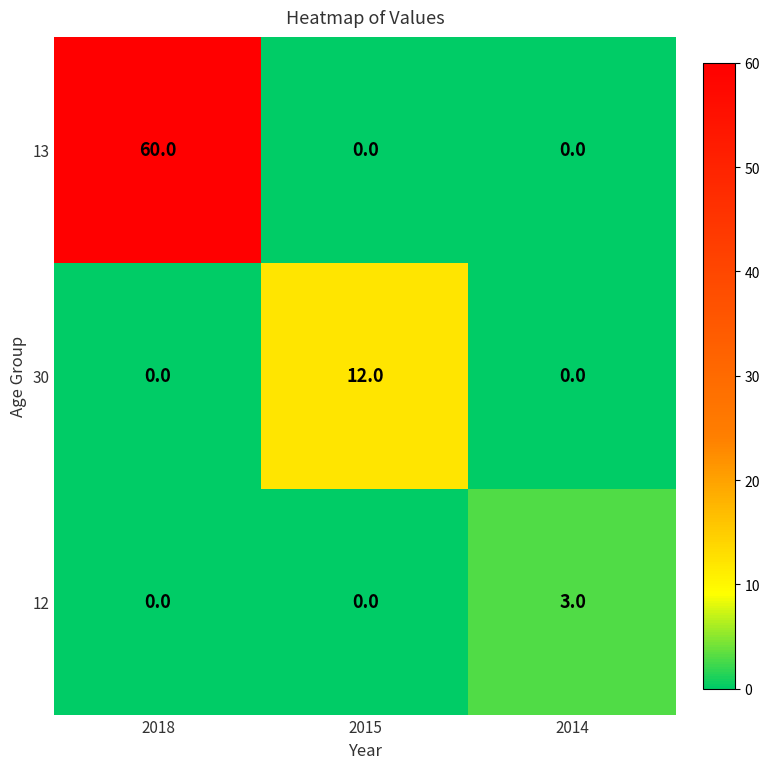

What is the highest value of the 13 series?

60